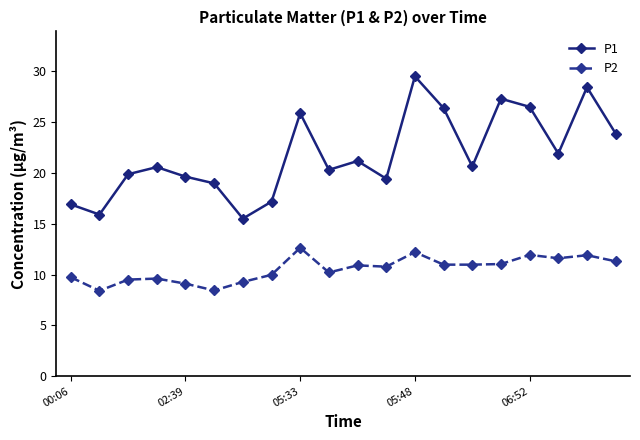

True or false: P1 has more than 0 interior local peaks.

True